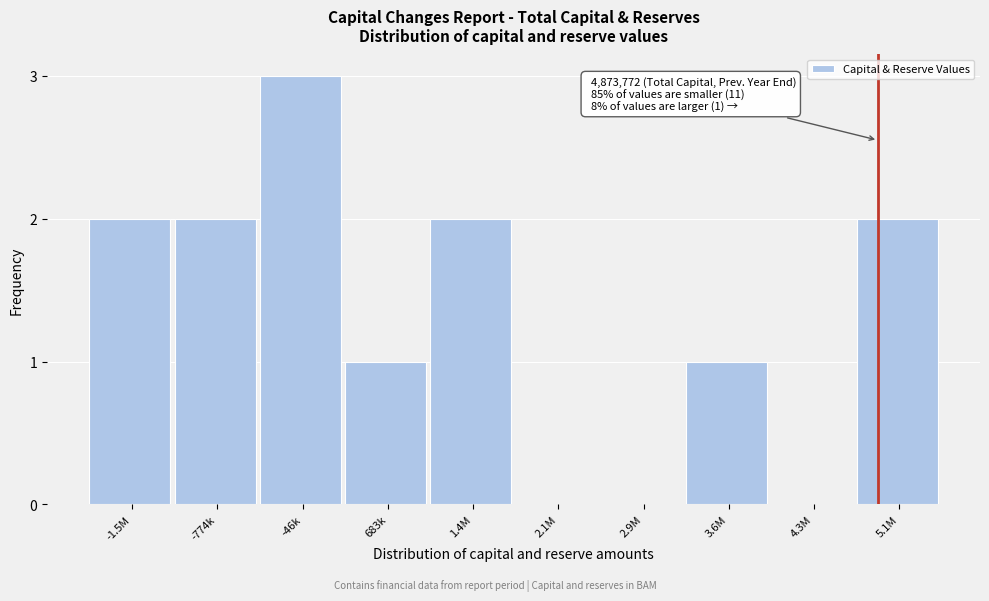

Reading left to right, extract all data points from this chart.

-1.5M=2	-774k=2	-46k=3	683k=1	1.4M=2	2.1M=0	2.9M=0	3.6M=1	4.3M=0	5.1M=2